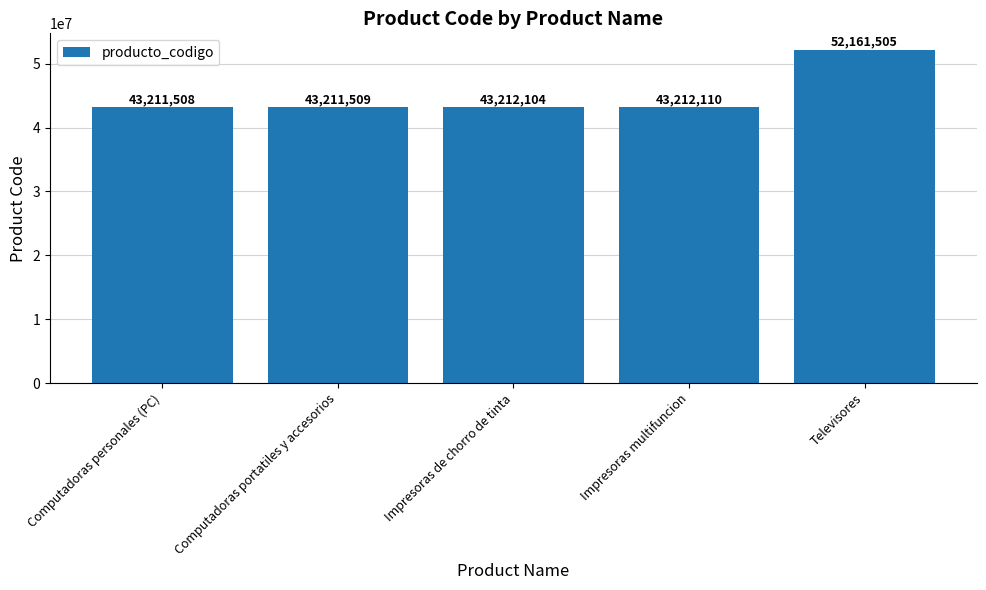

What is the difference between the values at Computadoras personales (PC) and Impresoras de chorro de tinta?

596